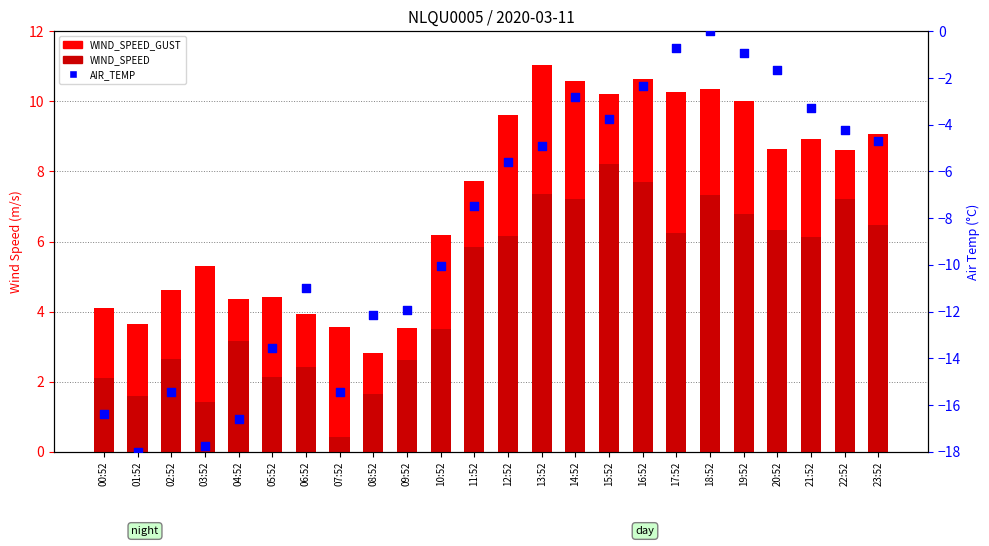

Which series reaches the minimum Y coordinate?

AIR_TEMP